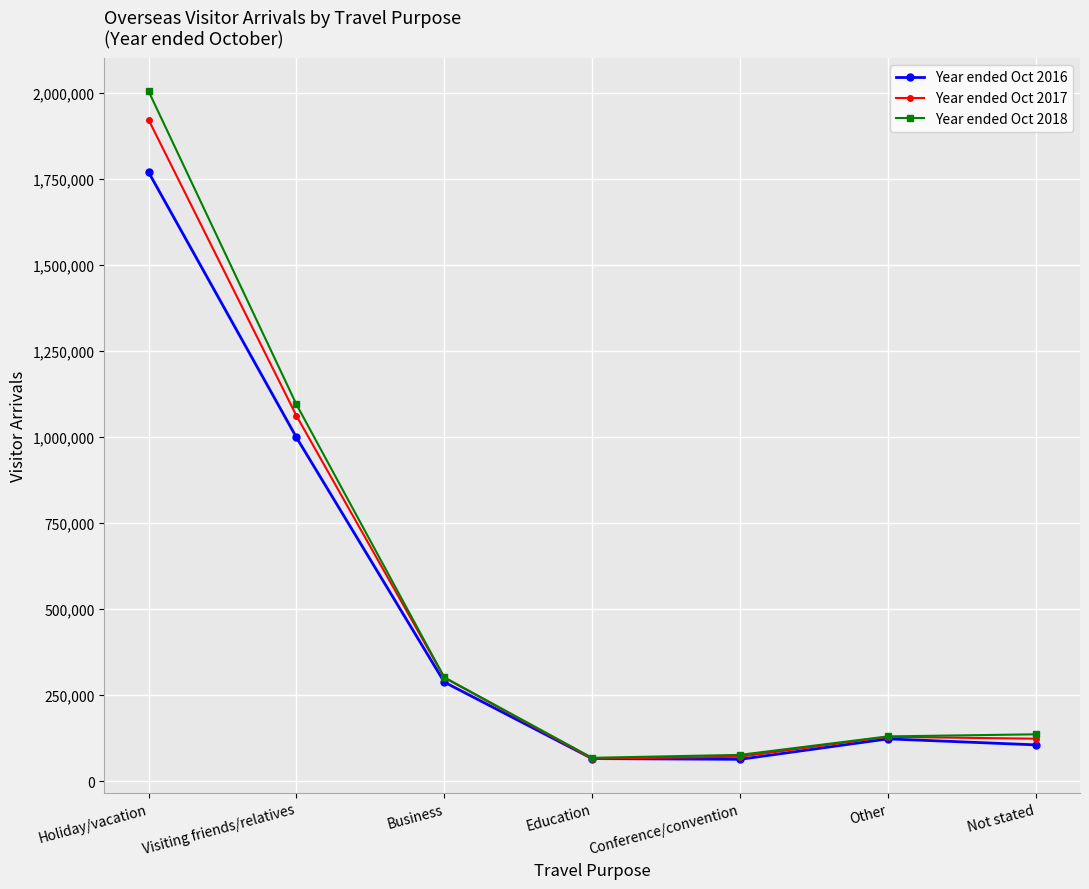

How many data points does each series have?

7